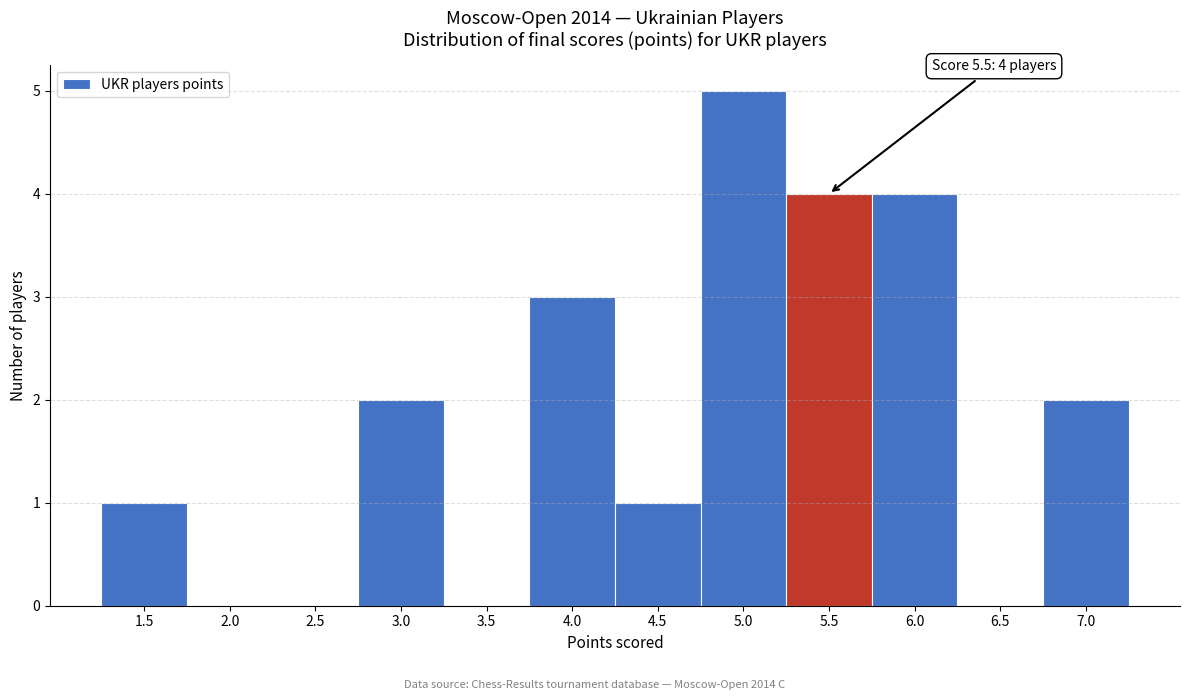

Which range on the x-axis has the tallest bar?

4.75 to 5.25